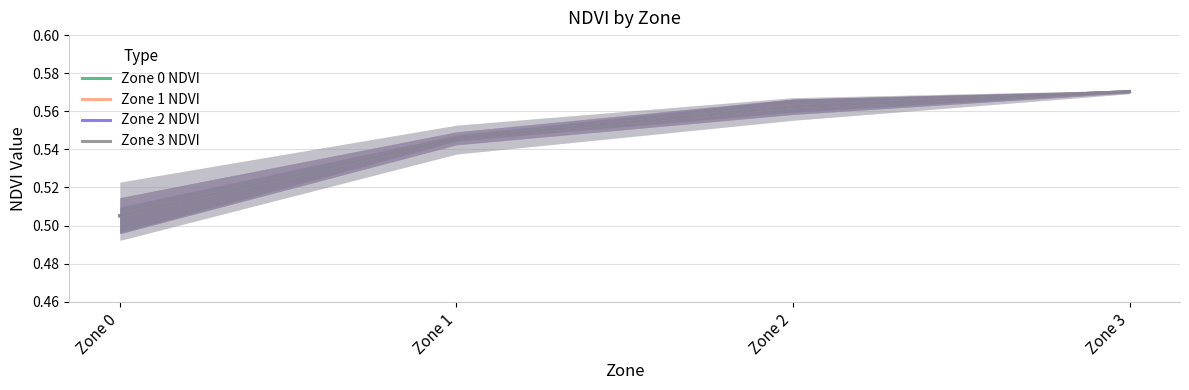

What is the value of the Zone 0 NDVI point at the 3rd from the left?

0.6